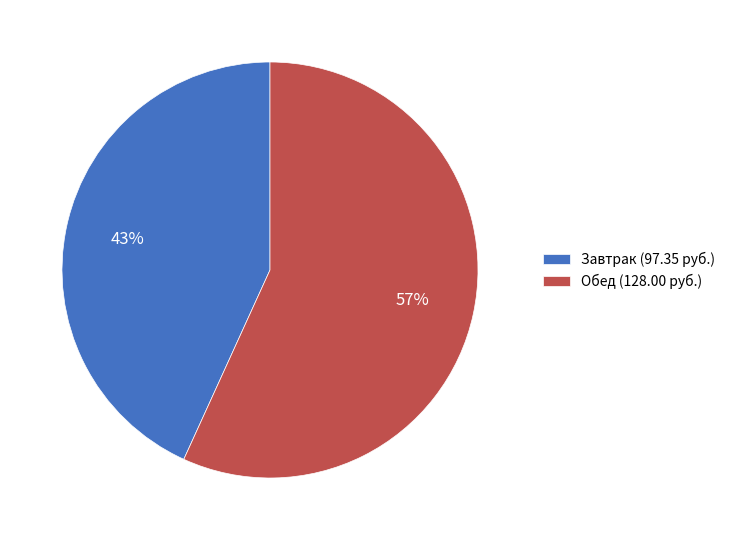

Is it true that Обед (128.00 руб.) is 51% of the pie?

False